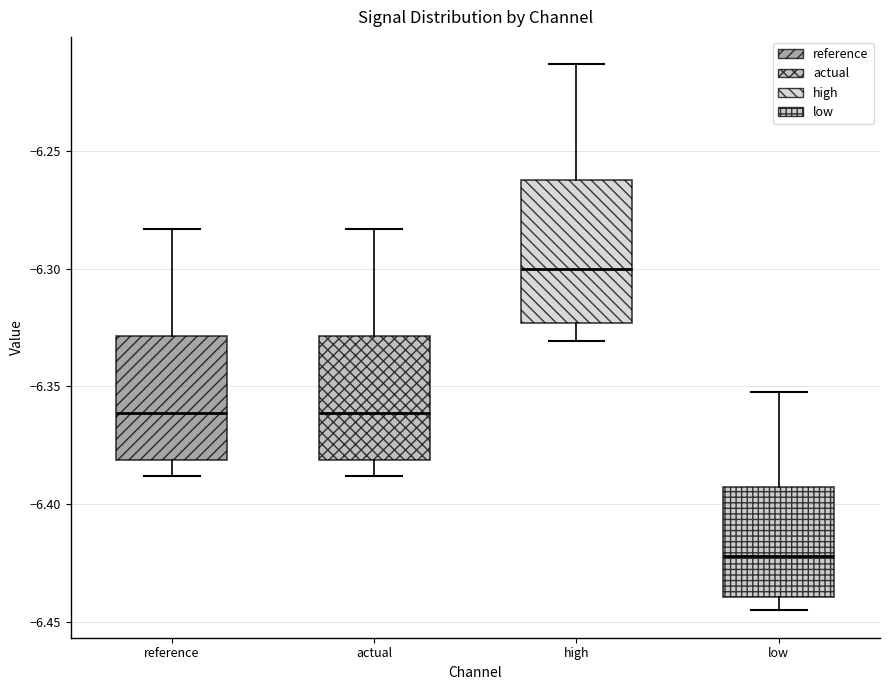

Reading left to right, read every box against the y-axis: the position of its median line, the range the box covers, and the ends of its whiskers. The values are not printed on the chart, so give them approximately, as read against the axis.

reference: median -6.360, box -6.380 to -6.330, whiskers -6.390 to -6.285
actual: median -6.360, box -6.380 to -6.330, whiskers -6.390 to -6.285
high: median -6.300, box -6.325 to -6.260, whiskers -6.330 to -6.215
low: median -6.420, box -6.440 to -6.395, whiskers -6.445 to -6.350